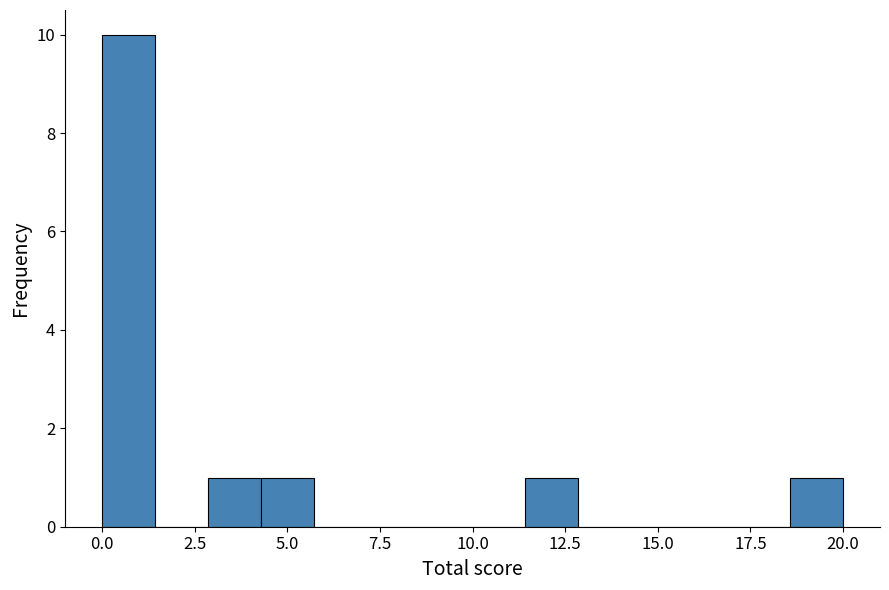

Around what value on the x-axis is the tallest bar? Give the approximate position of its centre, as read against the axis.

0.5